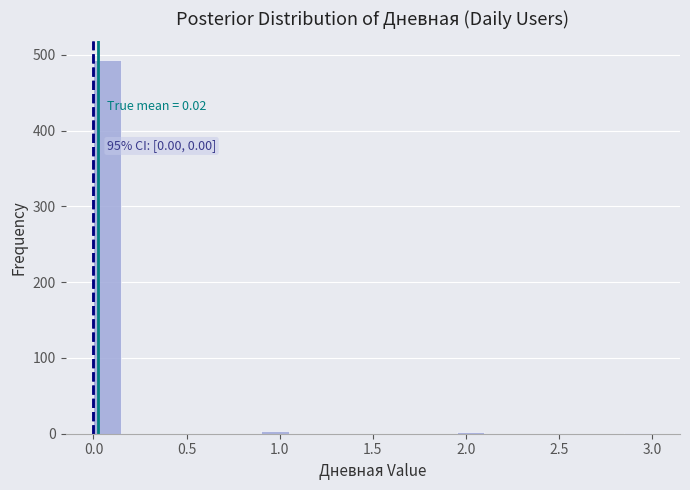

Around what value on the x-axis is the tallest bar? Give the approximate position of its centre, as read against the axis.

0.10